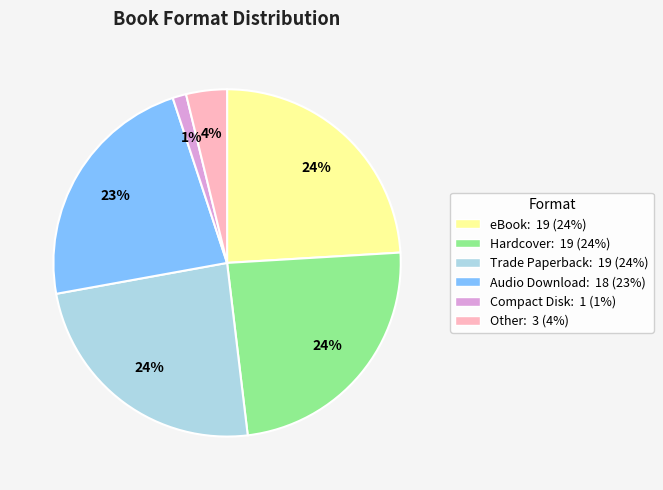

How many segments does this pie chart have?

6